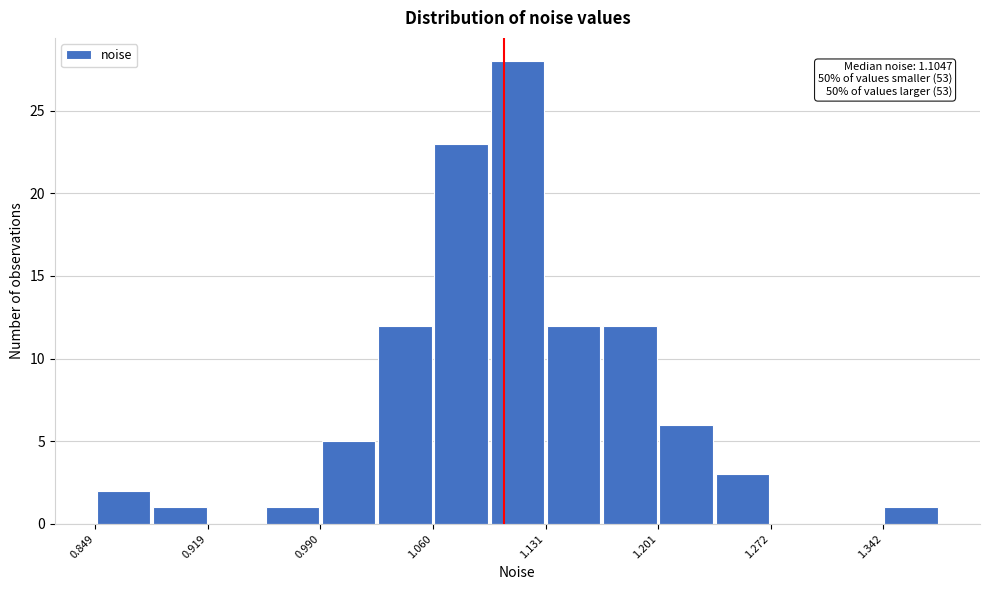

Around what value on the x-axis is the tallest bar? Give the approximate position of its centre, as read against the axis.

1.11